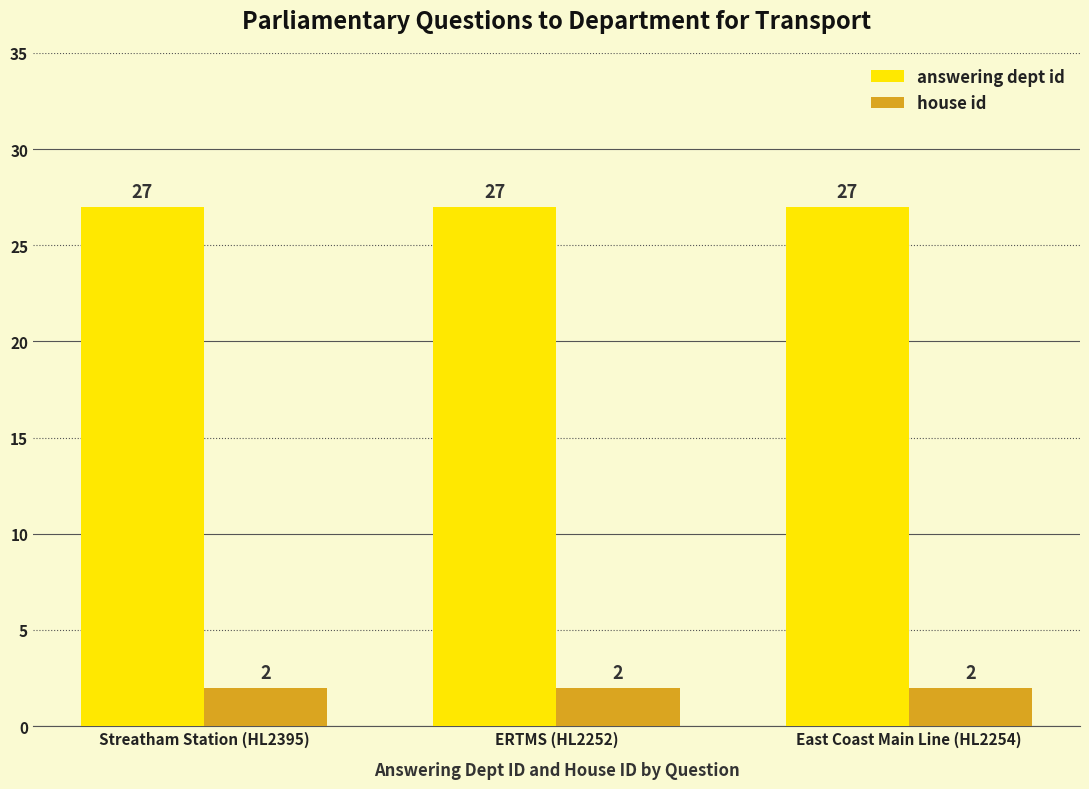

How many groups of bars are there?

3